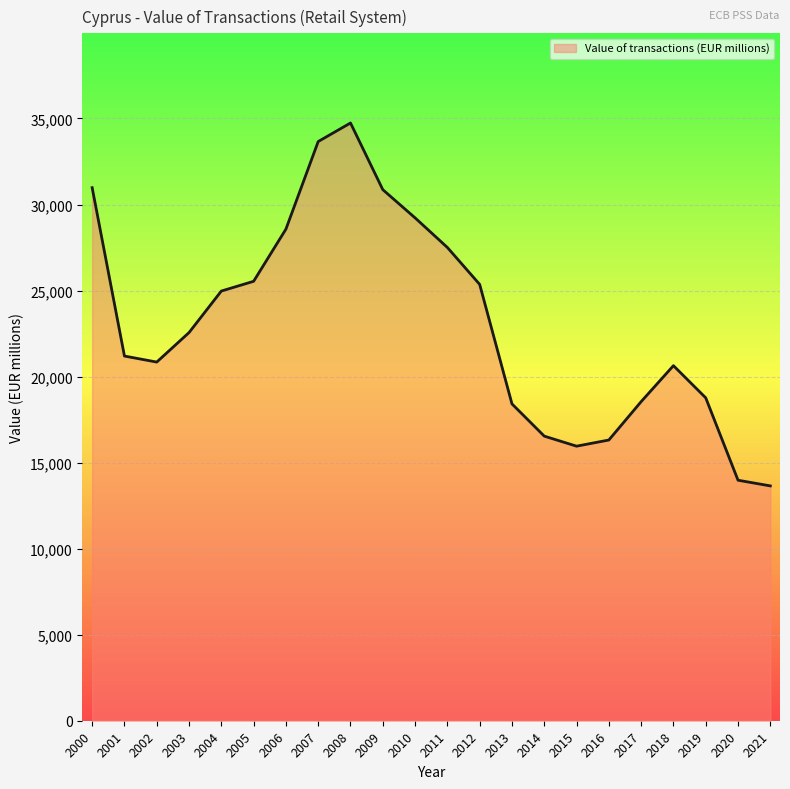

What is the ratio of the value at 2009 to the value at 2006?

1.1